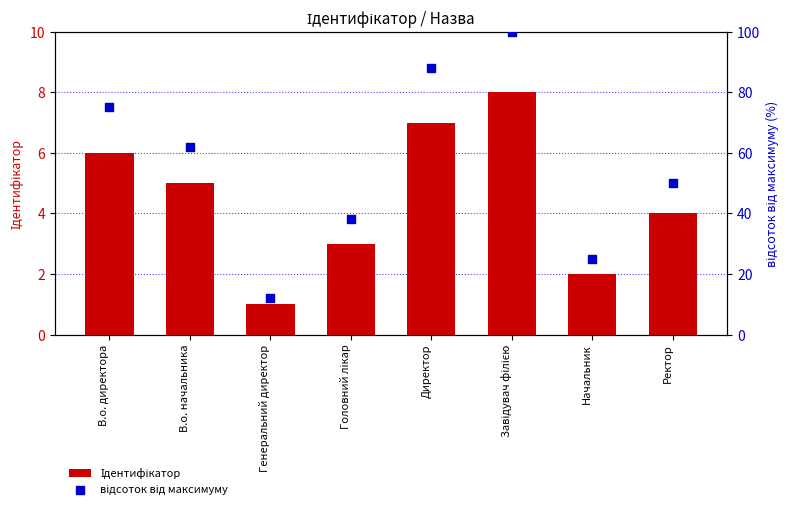

Which series has the largest total across all categories?

відсоток від максимуму